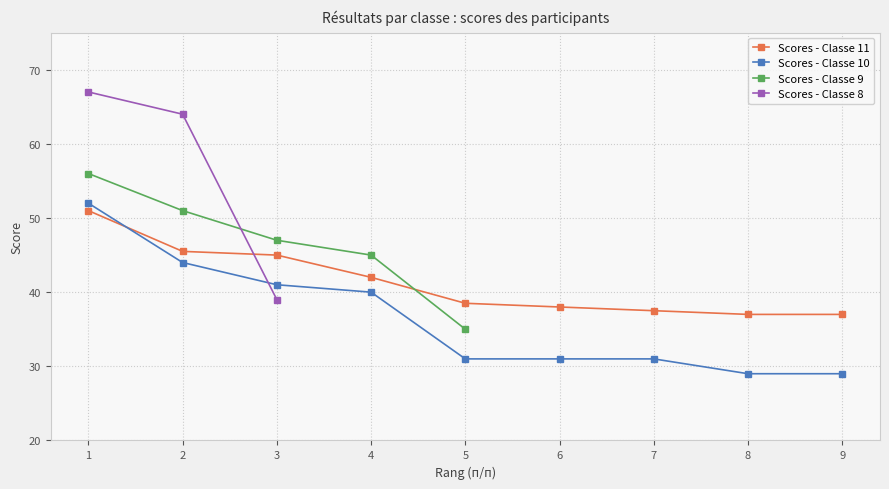

Reading left to right, list all the values displayed in this chart.

1=51.0	2=45.5	3=45.0	4=42.0	5=38.5	6=38.0	7=37.5	8=37.0	9=37.0